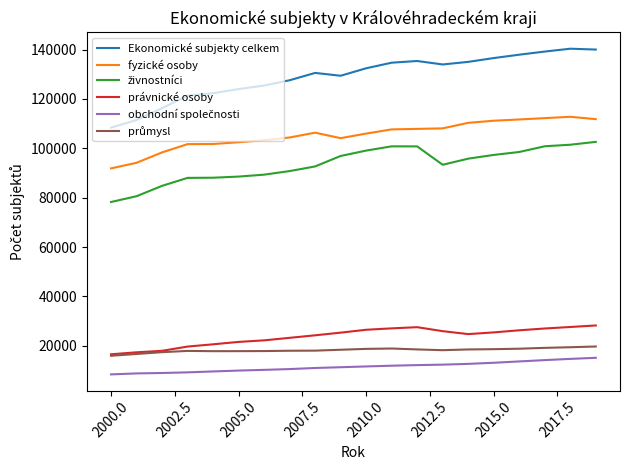

True or false: právnické osoby and Ekonomické subjekty celkem intersect in this chart.

False